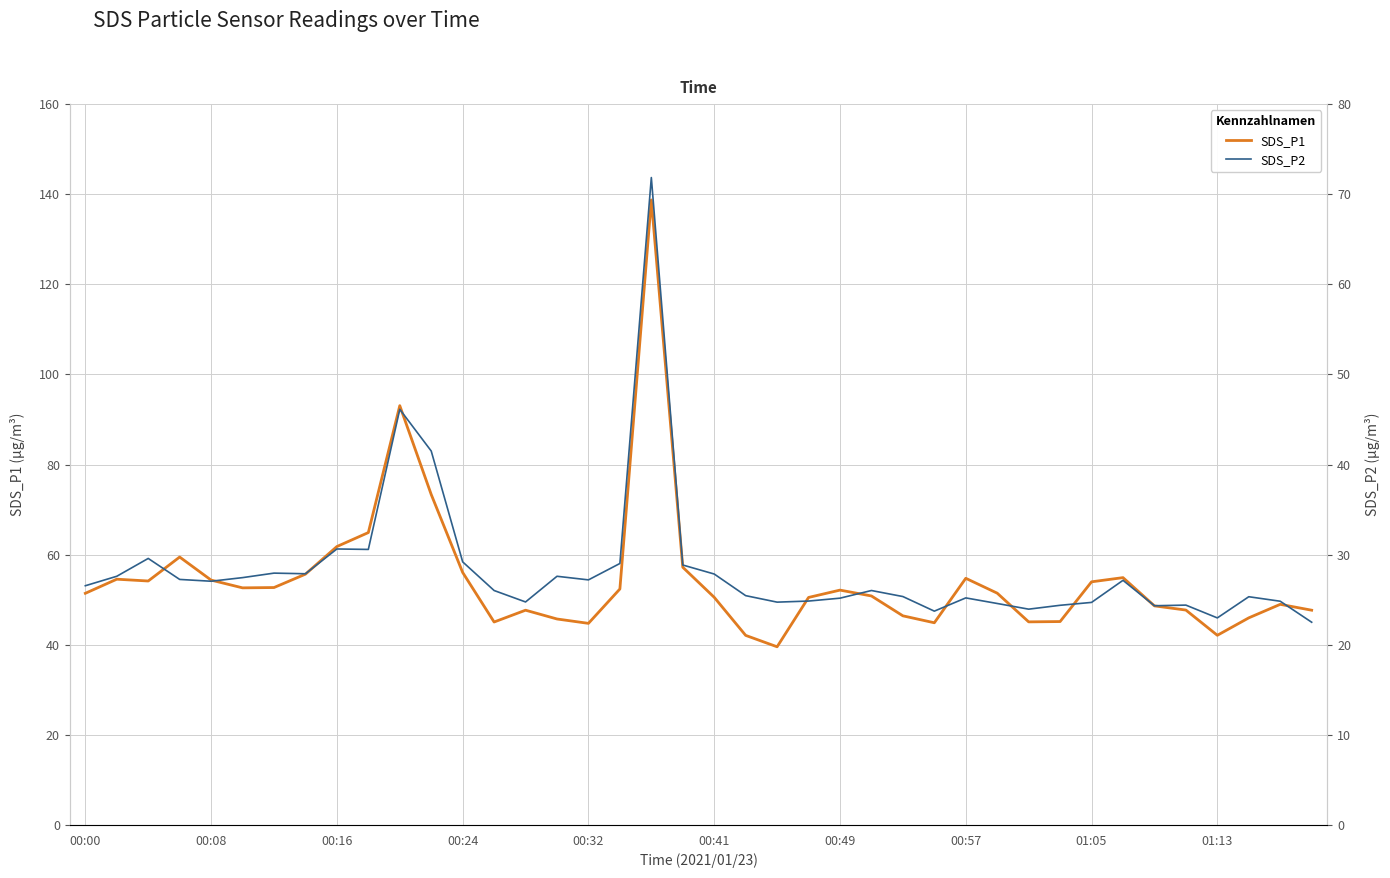

Is the value of SDS_P1 at 32 greater than the value of SDS_P2 at 00:41?

Yes